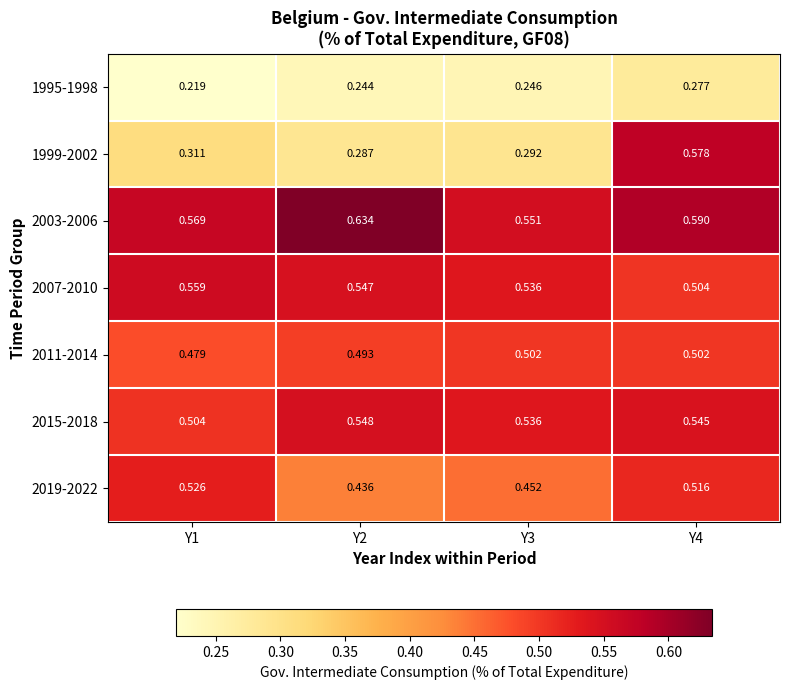

What is the total value across all series at Y3?

3.1